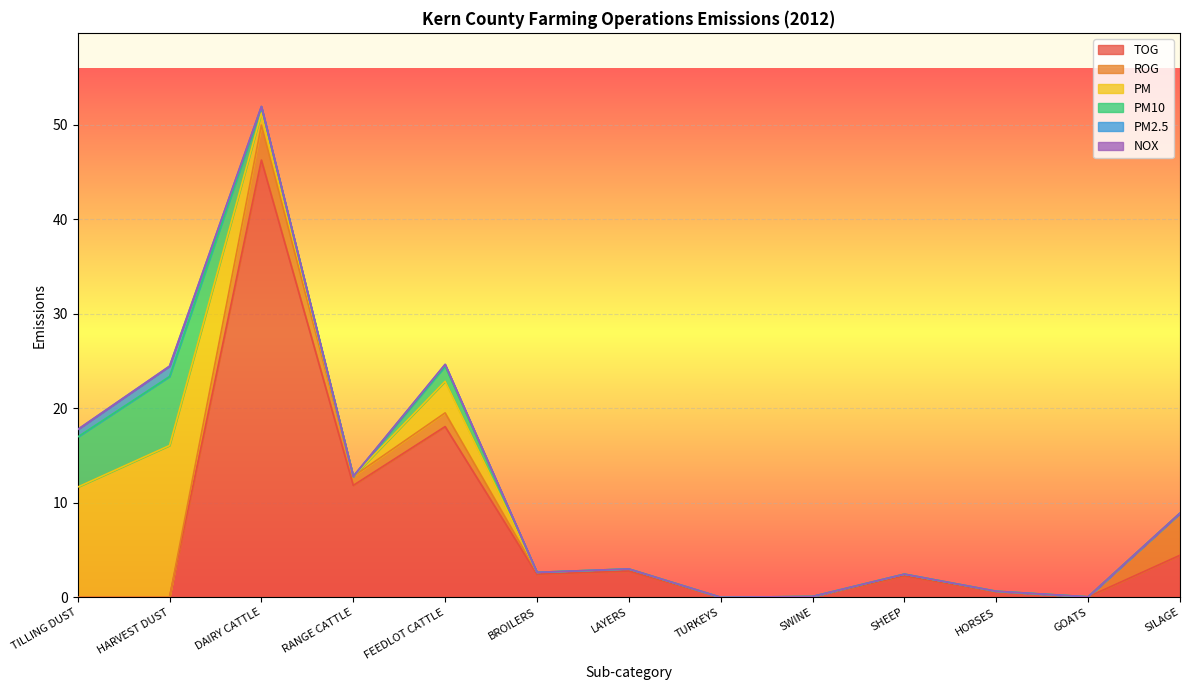

Reading right to left, list all the values displayed in this chart.

TOG: SILAGE=4.5	GOATS=0.1	HORSES=0.6	SHEEP=2.3	SWINE=0.1	TURKEYS=0.0	LAYERS=2.8	BROILERS=2.4	FEEDLOT CATTLE=18.1	RANGE CATTLE=11.8	DAIRY CATTLE=46.2	HARVEST DUST=0.0	TILLING DUST=0.0
ROG: SILAGE=4.5	GOATS=0.0	HORSES=0.1	SHEEP=0.2	SWINE=0.0	TURKEYS=0.0	LAYERS=0.2	BROILERS=0.2	FEEDLOT CATTLE=1.4	RANGE CATTLE=0.9	DAIRY CATTLE=3.7	HARVEST DUST=0.0	TILLING DUST=0.0
PM: SILAGE=0.0	GOATS=0.0	HORSES=0.0	SHEEP=0.0	SWINE=0.0	TURKEYS=0.0	LAYERS=0.0	BROILERS=0.0	FEEDLOT CATTLE=3.3	RANGE CATTLE=0.0	DAIRY CATTLE=1.3	HARVEST DUST=16.1	TILLING DUST=11.7
PM10: SILAGE=0.0	GOATS=0.0	HORSES=0.0	SHEEP=0.0	SWINE=0.0	TURKEYS=0.0	LAYERS=0.0	BROILERS=0.0	FEEDLOT CATTLE=1.6	RANGE CATTLE=0.0	DAIRY CATTLE=0.6	HARVEST DUST=7.3	TILLING DUST=5.3
PM2.5: SILAGE=0.0	GOATS=0.0	HORSES=0.0	SHEEP=0.0	SWINE=0.0	TURKEYS=0.0	LAYERS=0.0	BROILERS=0.0	FEEDLOT CATTLE=0.2	RANGE CATTLE=0.0	DAIRY CATTLE=0.1	HARVEST DUST=1.1	TILLING DUST=0.8
NOX: SILAGE=0.0	GOATS=0.0	HORSES=0.0	SHEEP=0.0	SWINE=0.0	TURKEYS=0.0	LAYERS=0.0	BROILERS=0.0	FEEDLOT CATTLE=0.0	RANGE CATTLE=0.0	DAIRY CATTLE=0.0	HARVEST DUST=0.0	TILLING DUST=0.0